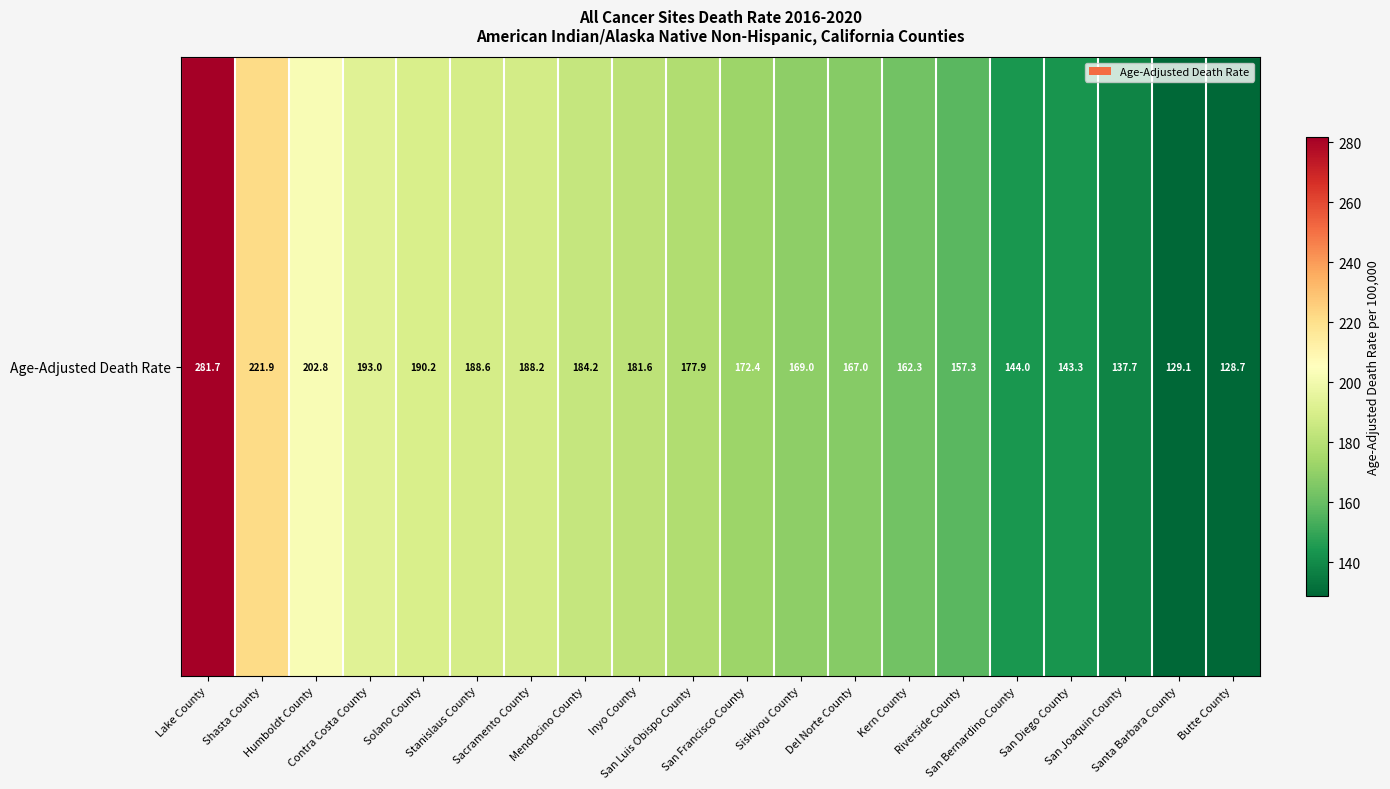

The chart shows a value of 303.8 at Shasta County. True or false?

False